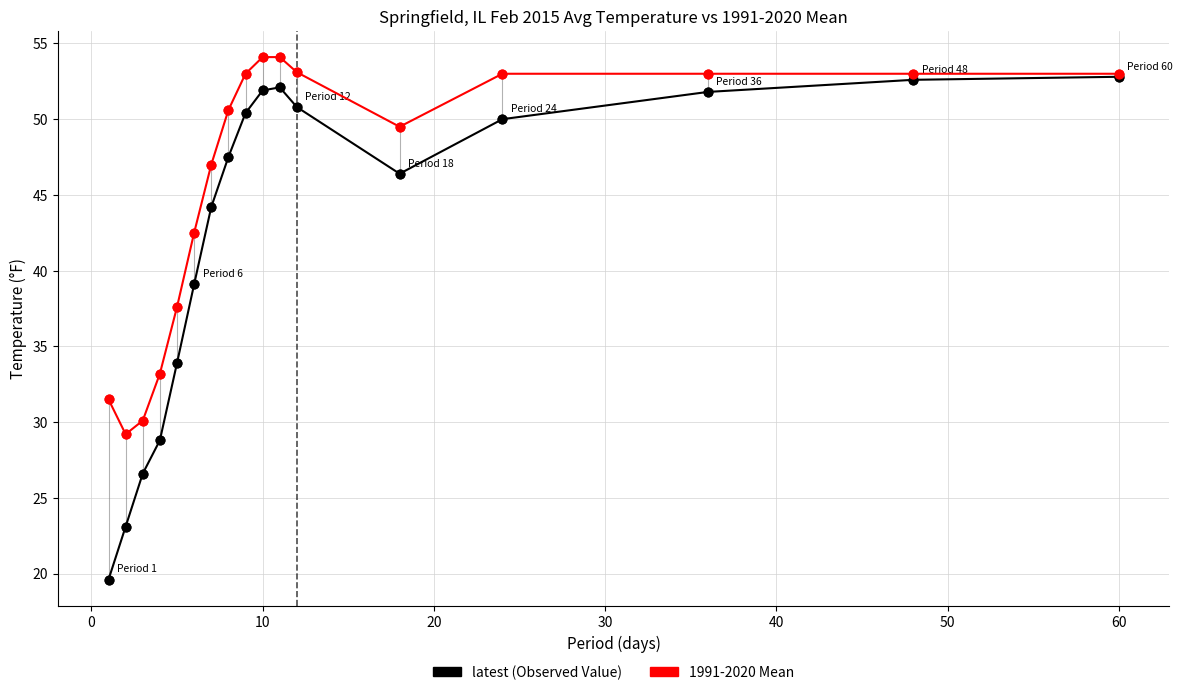

What is the maximum value shown in the chart?

54.1